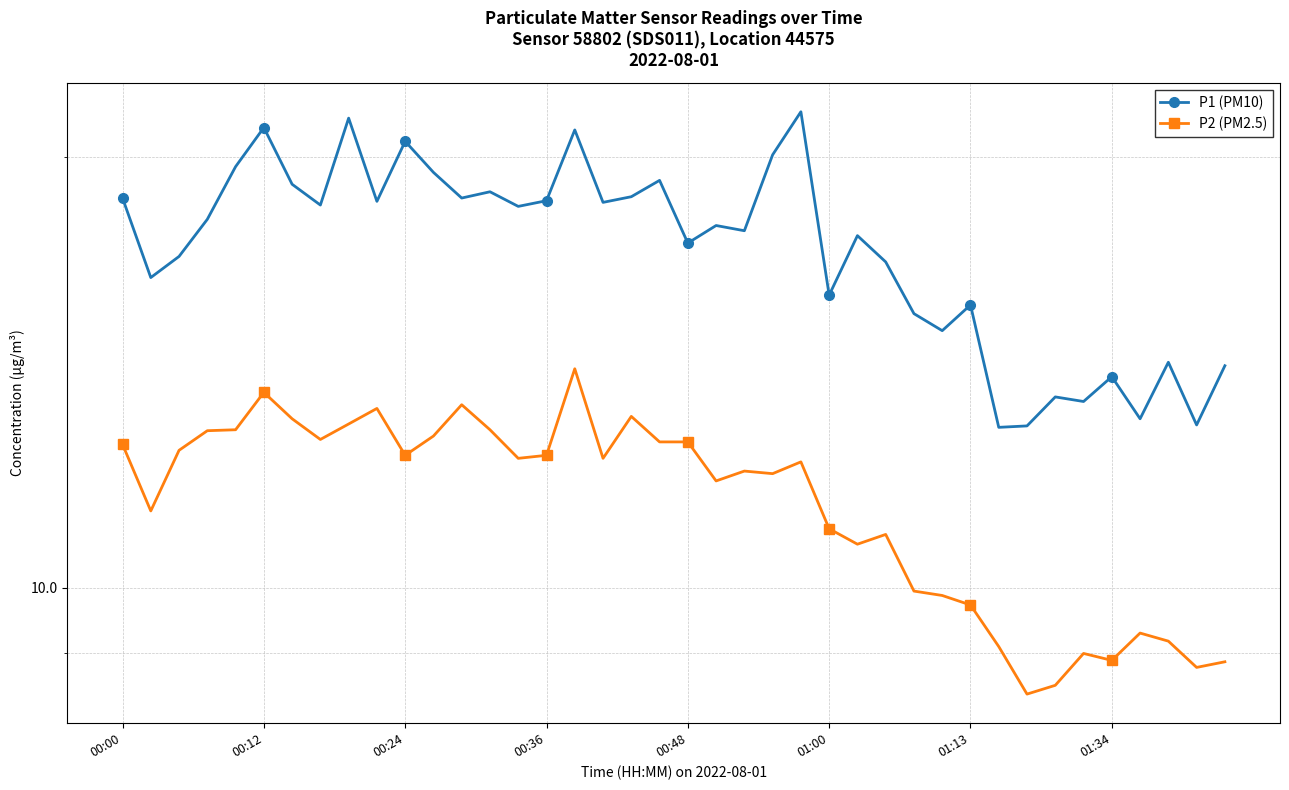

At which label does P1 (PM10) first exceed 18?

00:00